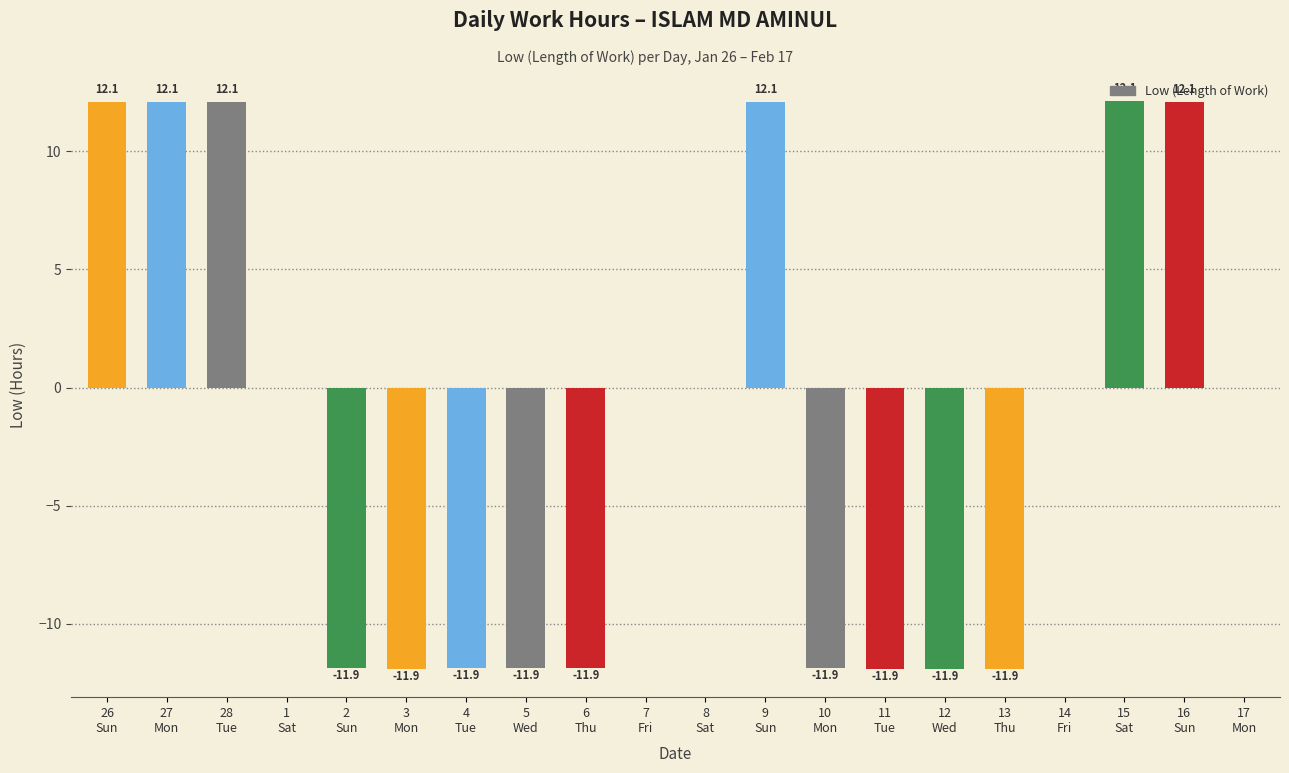

True or false: the data shows 6.8 at 15
Sat.

False